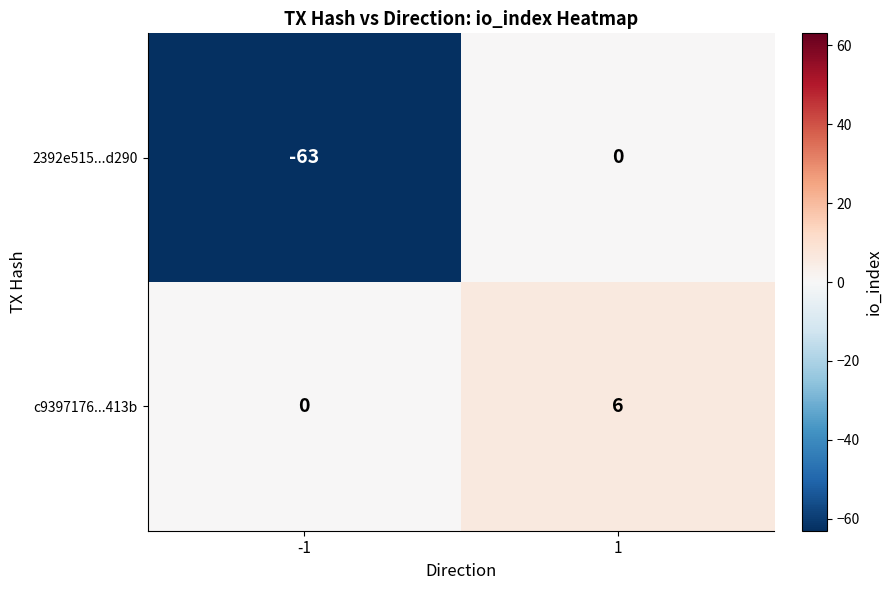

Reading left to right, extract all data points from this chart.

2392e515...d290: -1=-63	1=0
c9397176...413b: -1=0	1=6